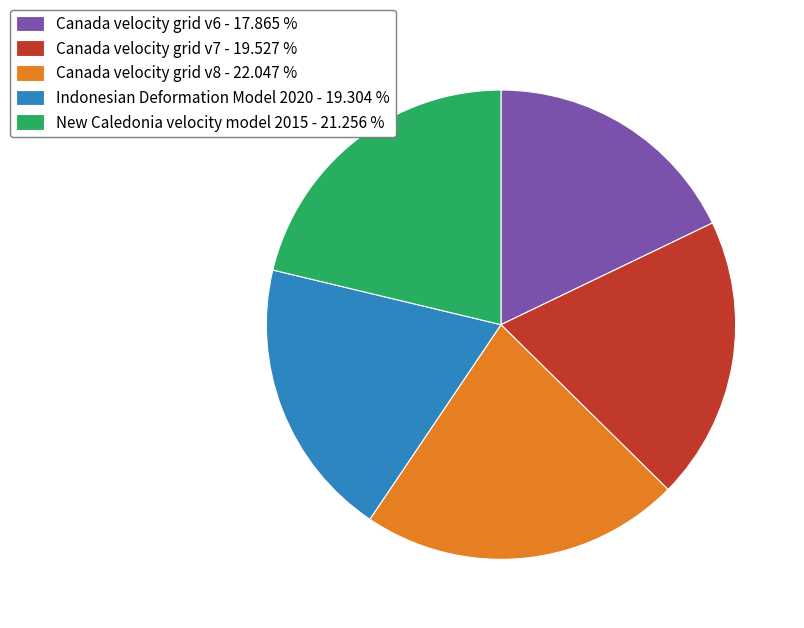

Is there a majority slice in this chart?

No